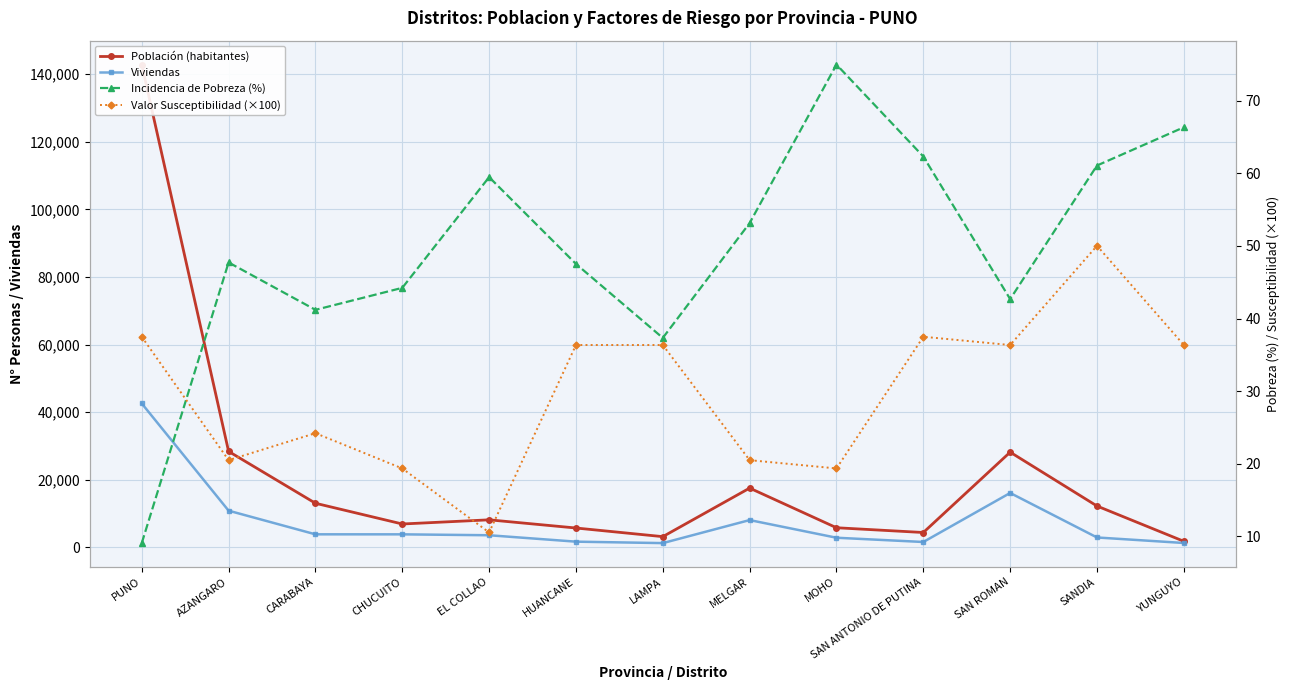

What is the difference between the Viviendas values at MOHO and SAN ROMAN?

13253